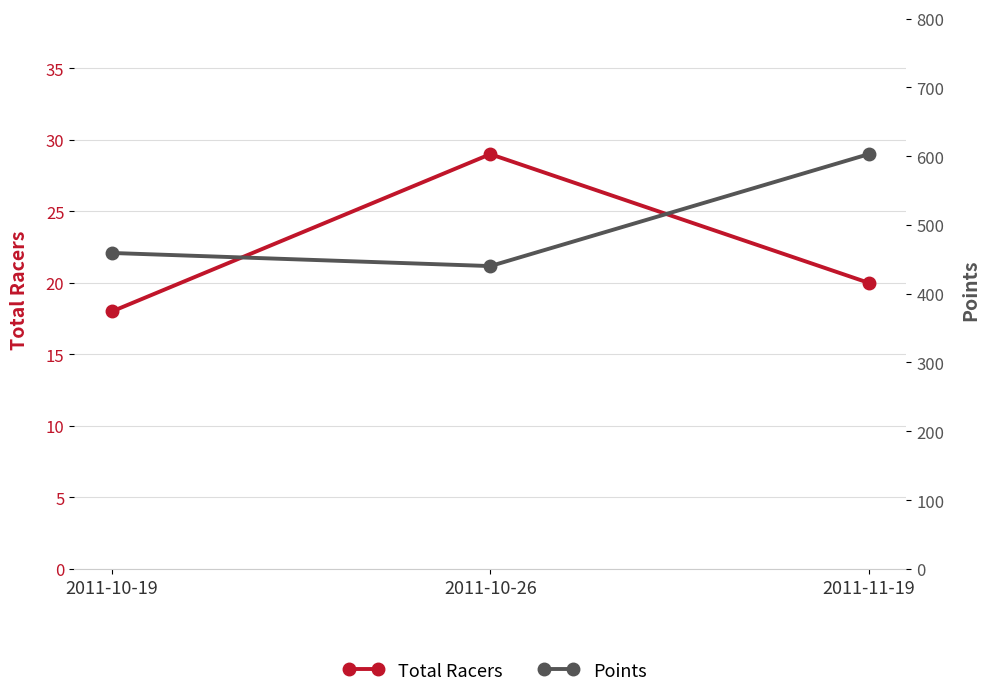

How many values in the Total Racers series exceed 20?

1